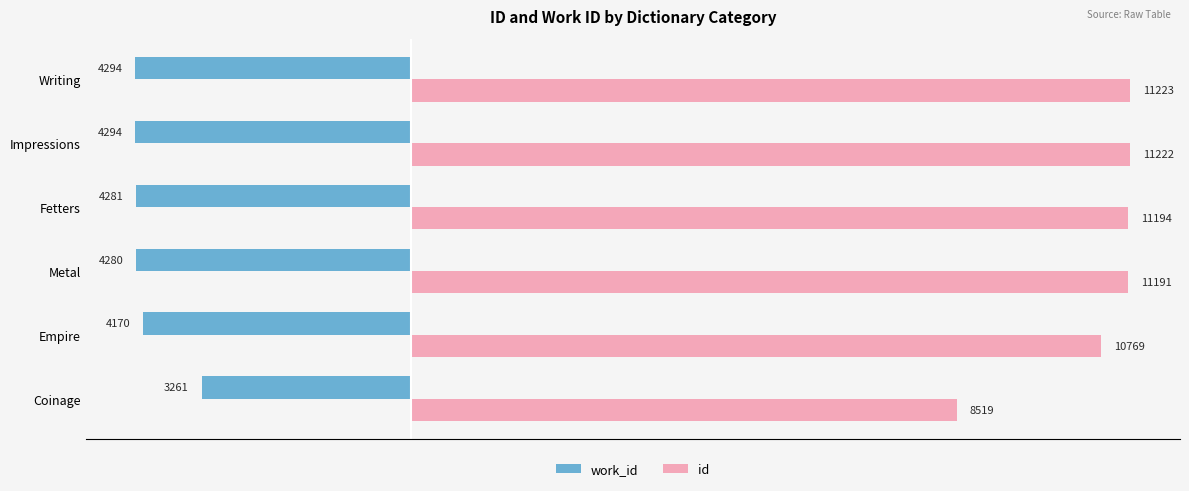

Where is id nearest to the value 9871?

Empire